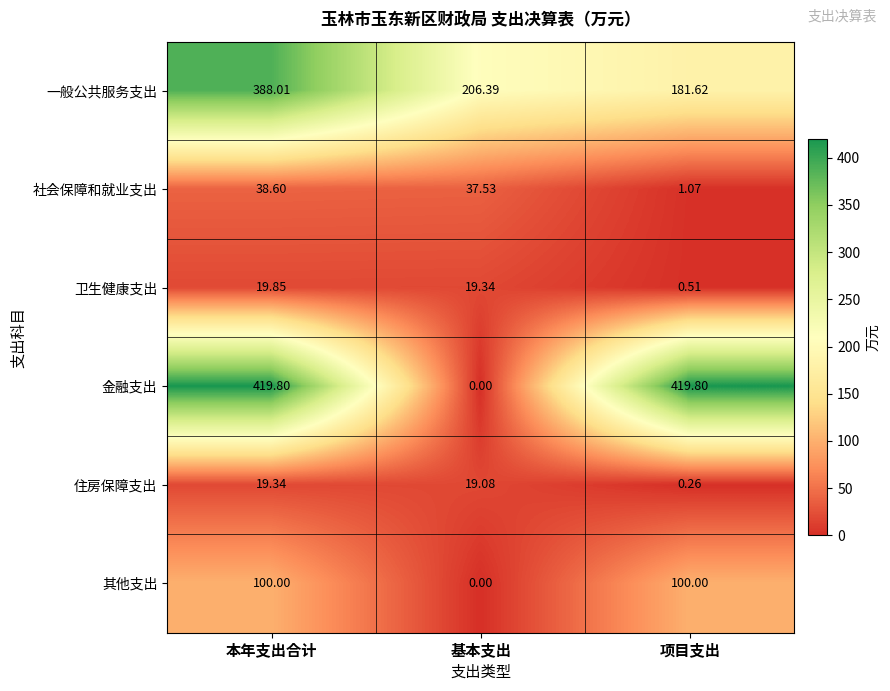

List the series in order of their peak value, lowest first.

住房保障支出, 卫生健康支出, 社会保障和就业支出, 其他支出, 一般公共服务支出, 金融支出